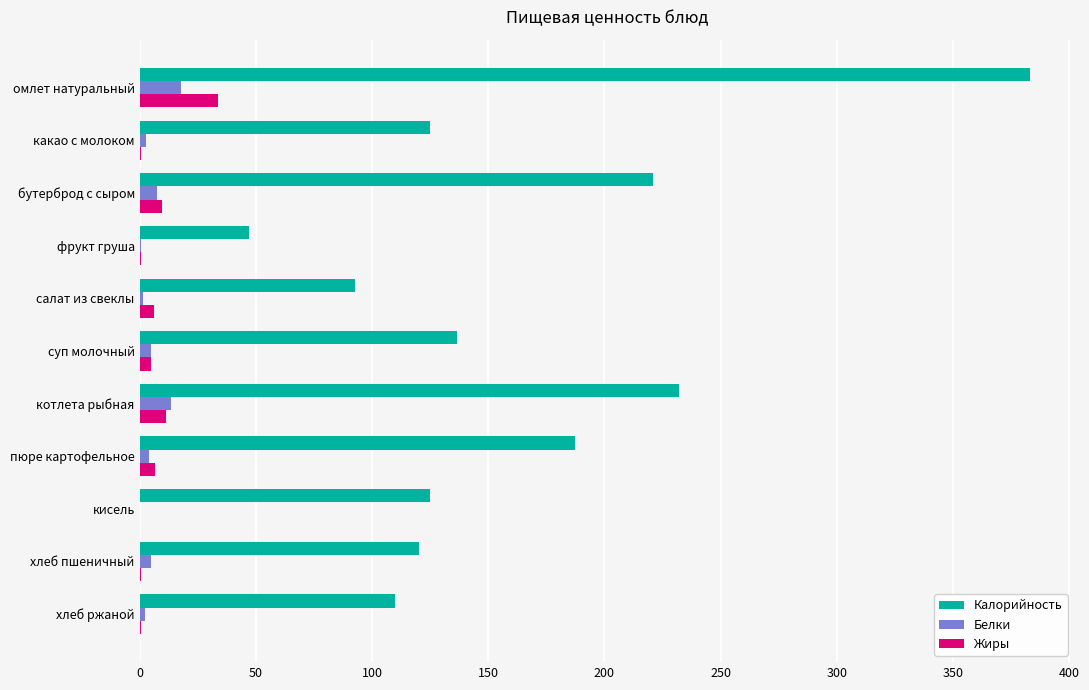

At which label is Калорийность closest to 215?

бутерброд с сыром